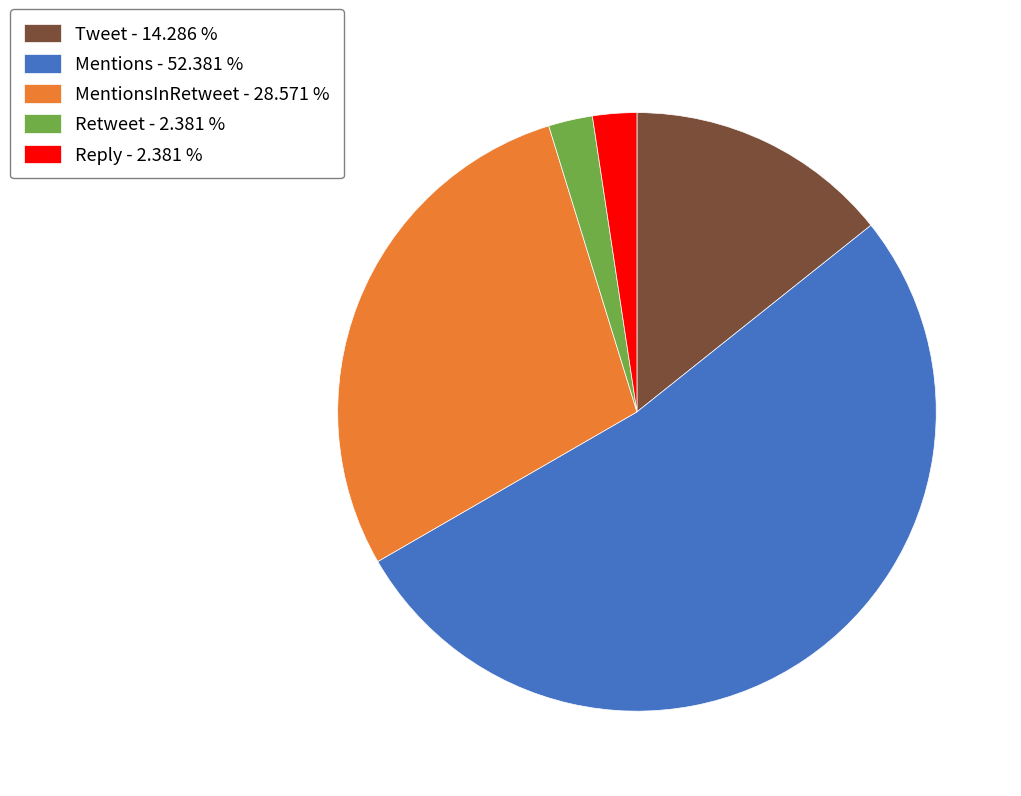

Is the sum of Retweet - 2.381 % and MentionsInRetweet - 28.571 % greater than half?

No